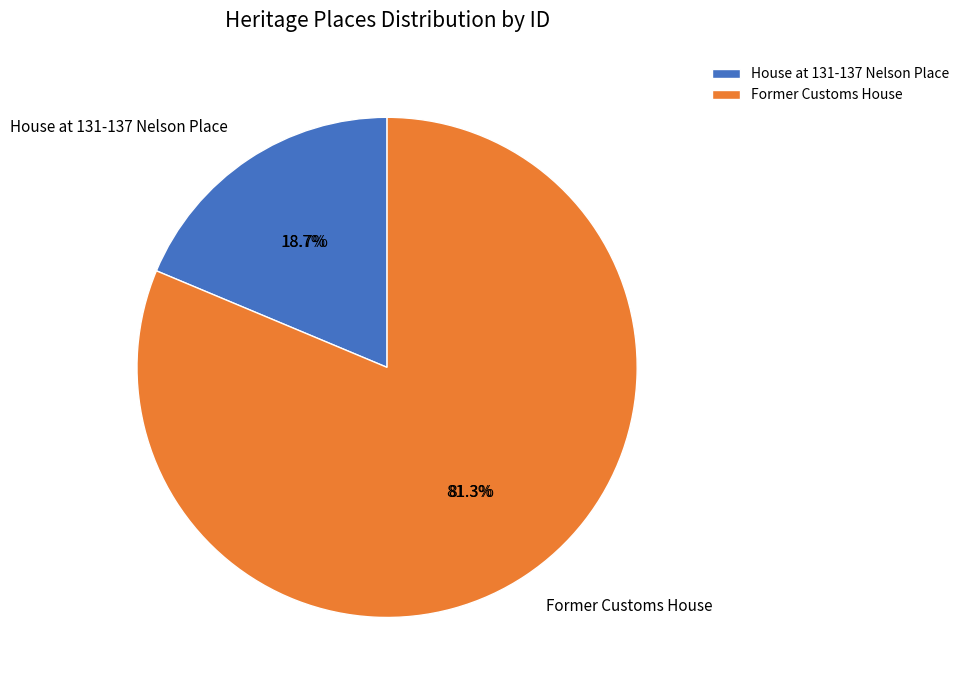

Is it true that House at 131-137 Nelson Place is 30% of the pie?

False